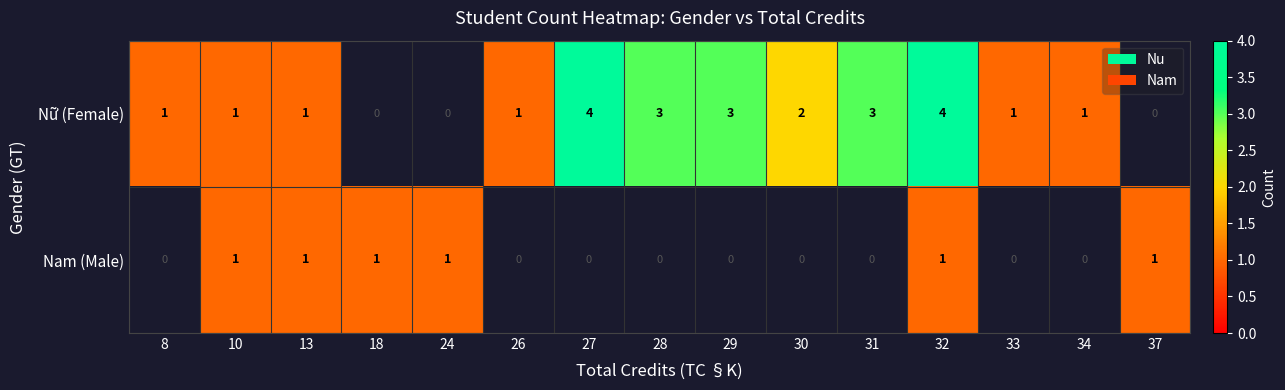

What is the difference between the highest and lowest values at 32?

3